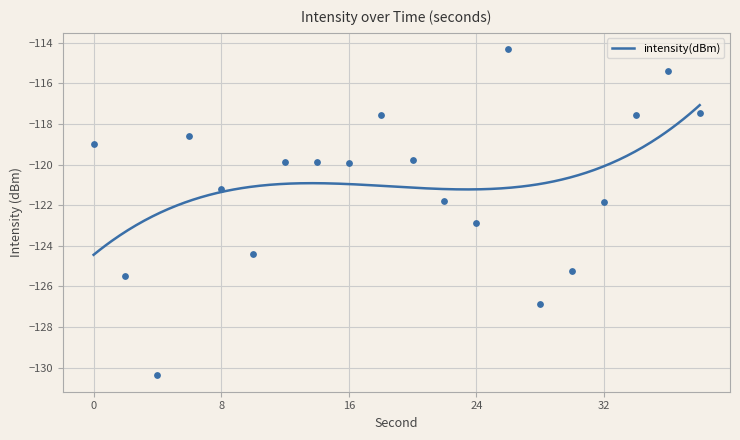

What is the change in value from 14 to 38?

+2.4